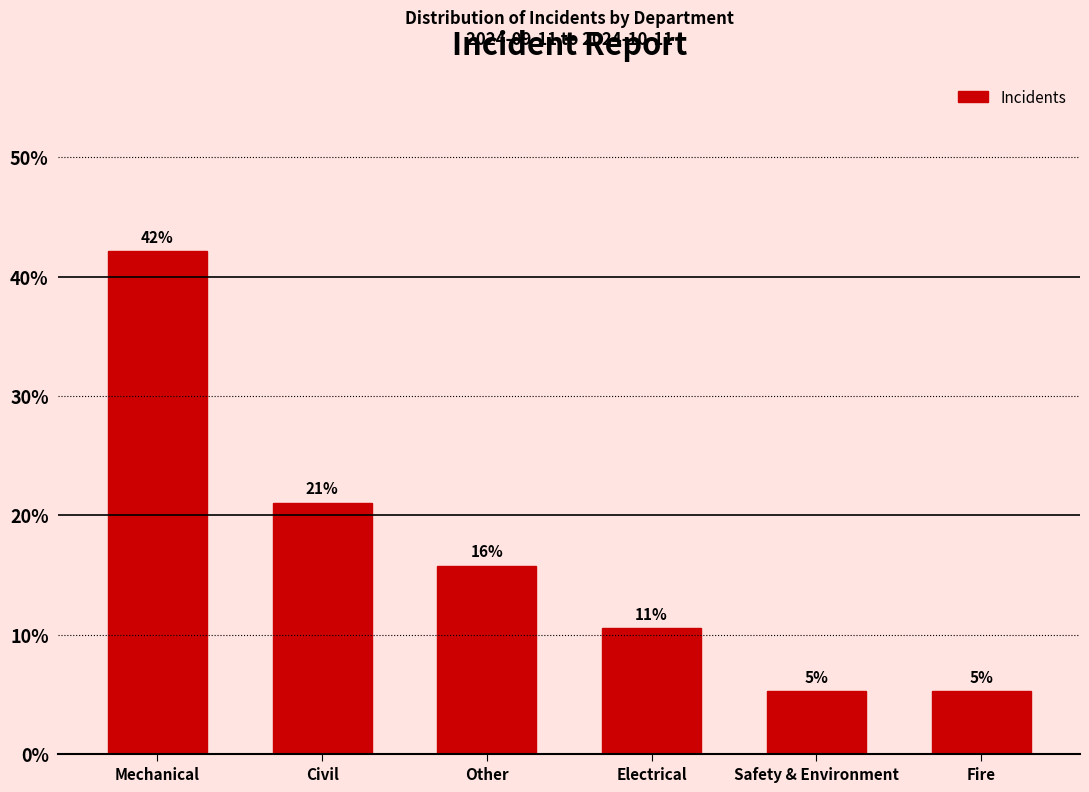

How many bars are there in total?

6